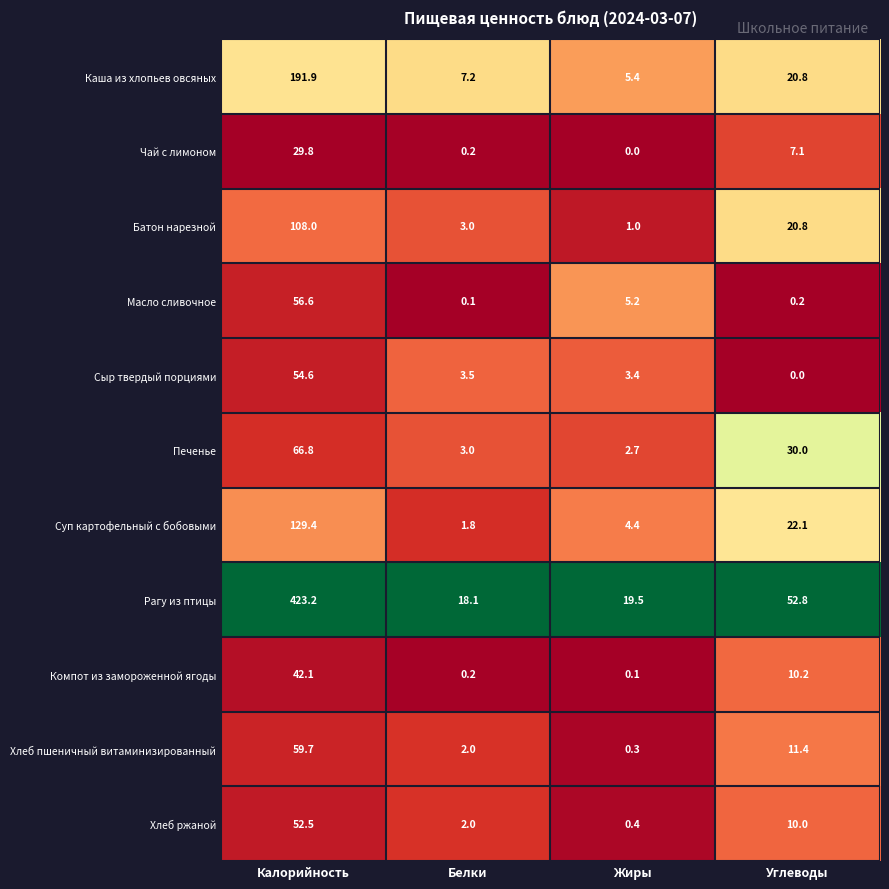

What is the difference between the maximum and second lowest values in the Сыр твердый порциями series?

51.2